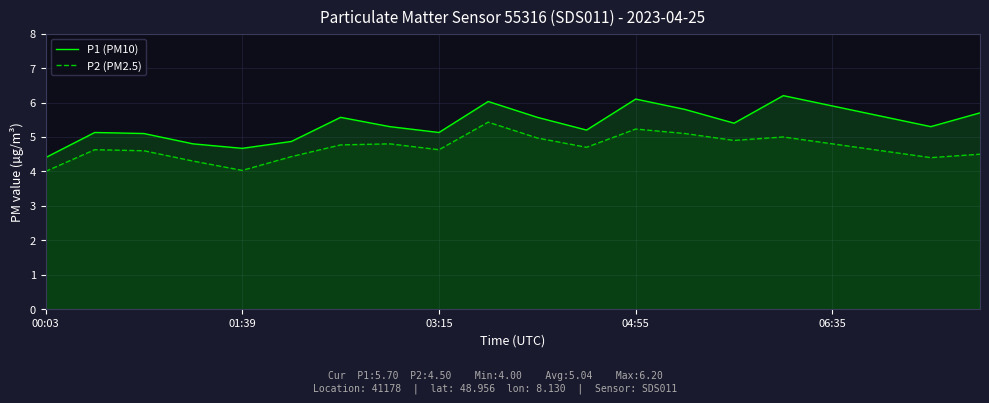

Which category has the highest value across all series?

15